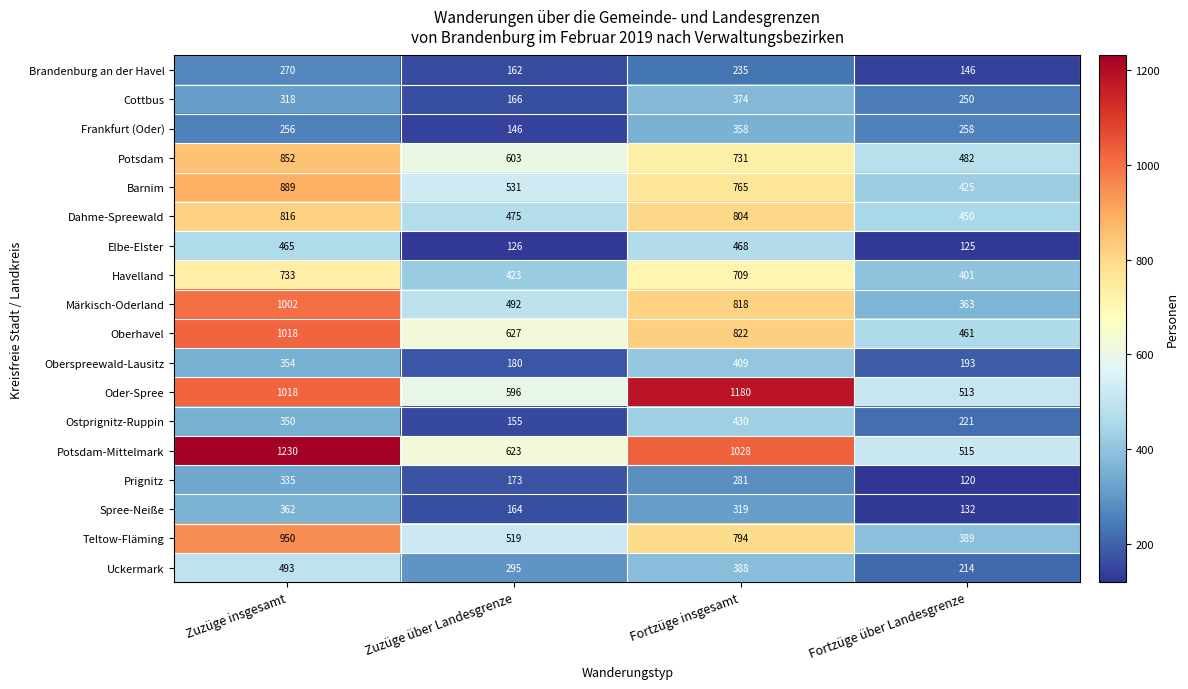

The Barnim series shows 889 at Zuzüge insgesamt. True or false?

True